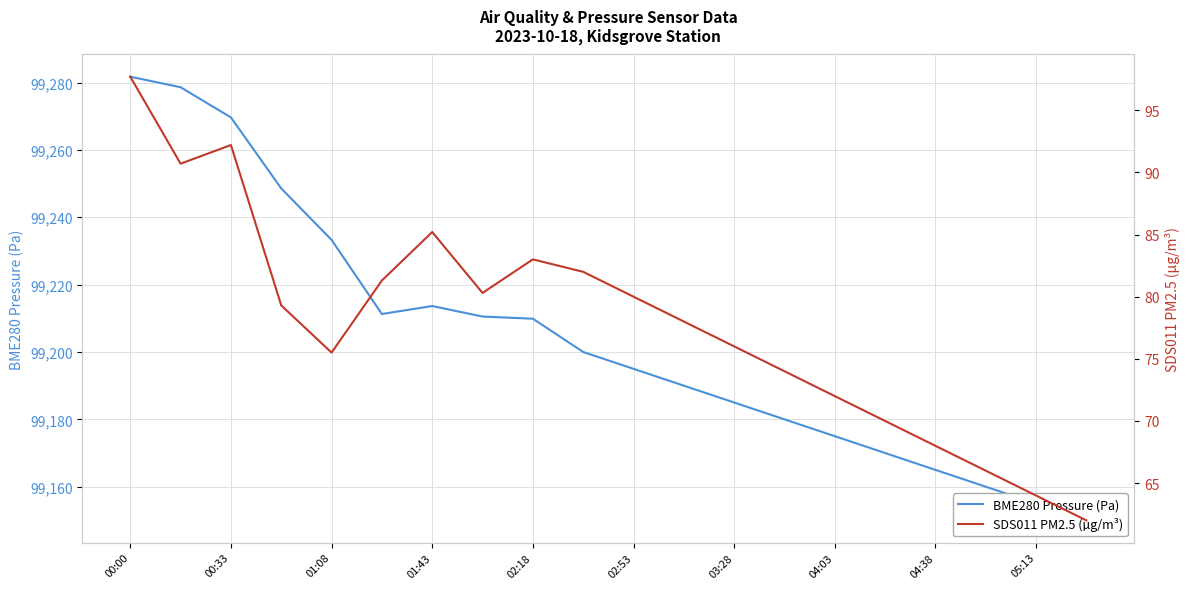

Rank the series by their maximum value, from highest to lowest.

BME280 Pressure (Pa), SDS011 PM2.5 (µg/m³)